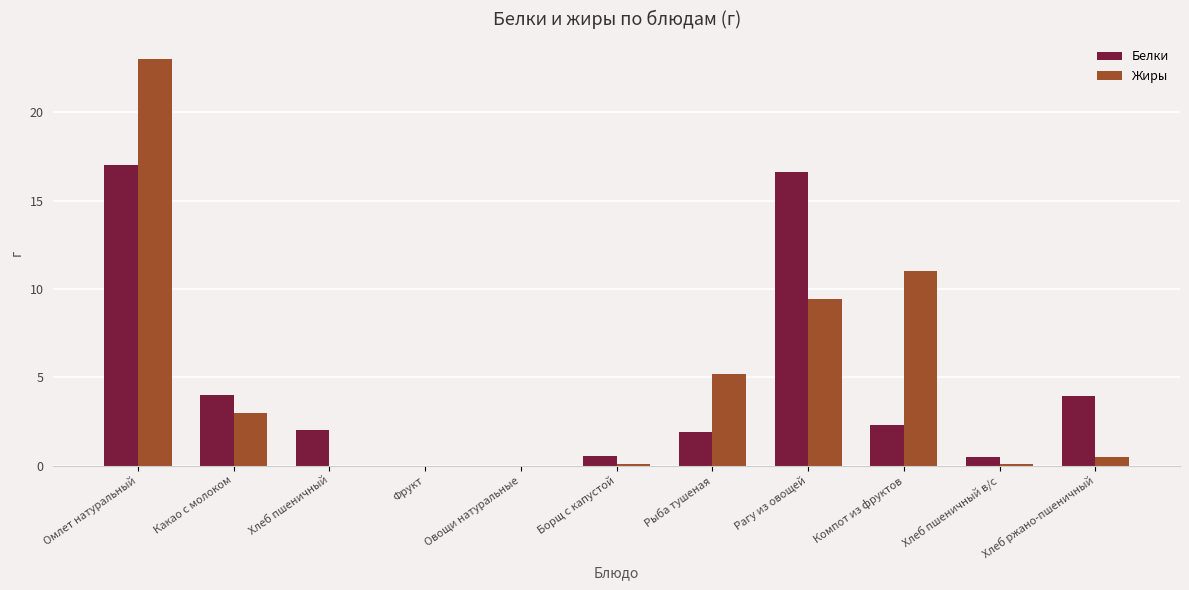

Between Борщ с капустой and Хлеб ржано-пшеничный, which series saw the biggest shift?

Белки